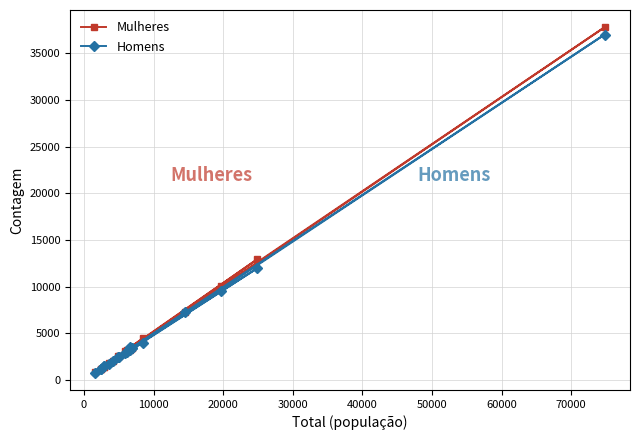

What is the value of the Mulheres point at the 12th from the left?

3411